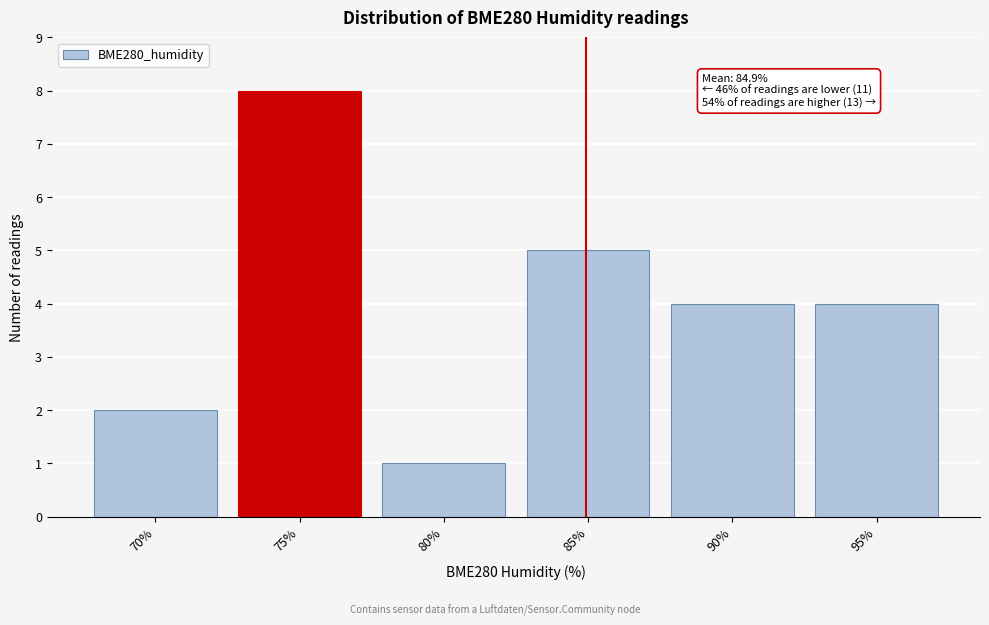

Reading left to right, list all the values displayed in this chart.

2	8	1	5	4	4